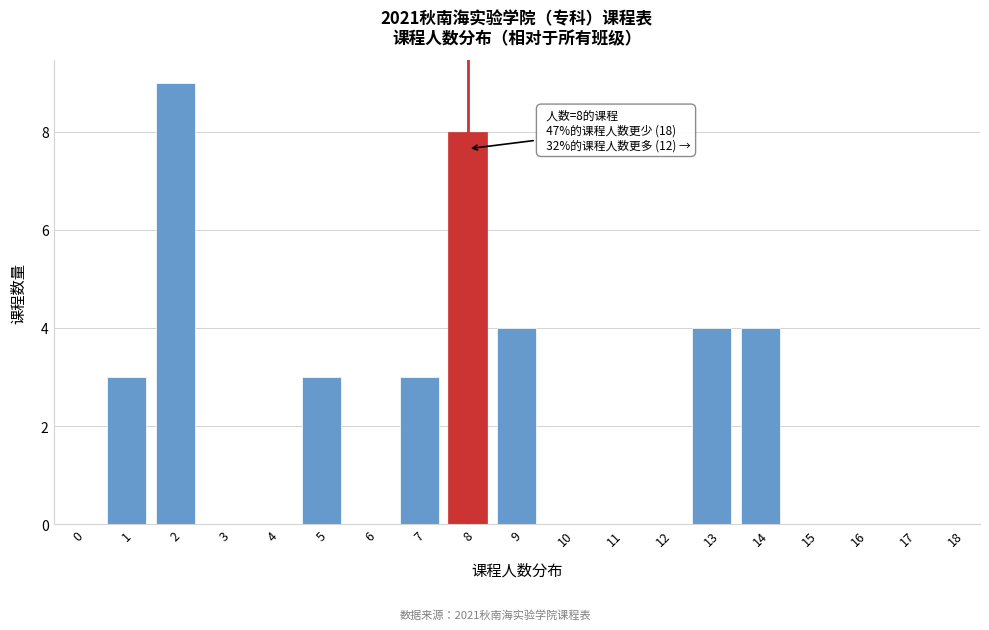

Reading left to right, what are all the values shown in this chart?

0=0	1=3	2=9	3=0	4=0	5=3	6=0	7=3	8=8	9=4	10=0	11=0	12=0	13=4	14=4	15=0	16=0	17=0	18=0